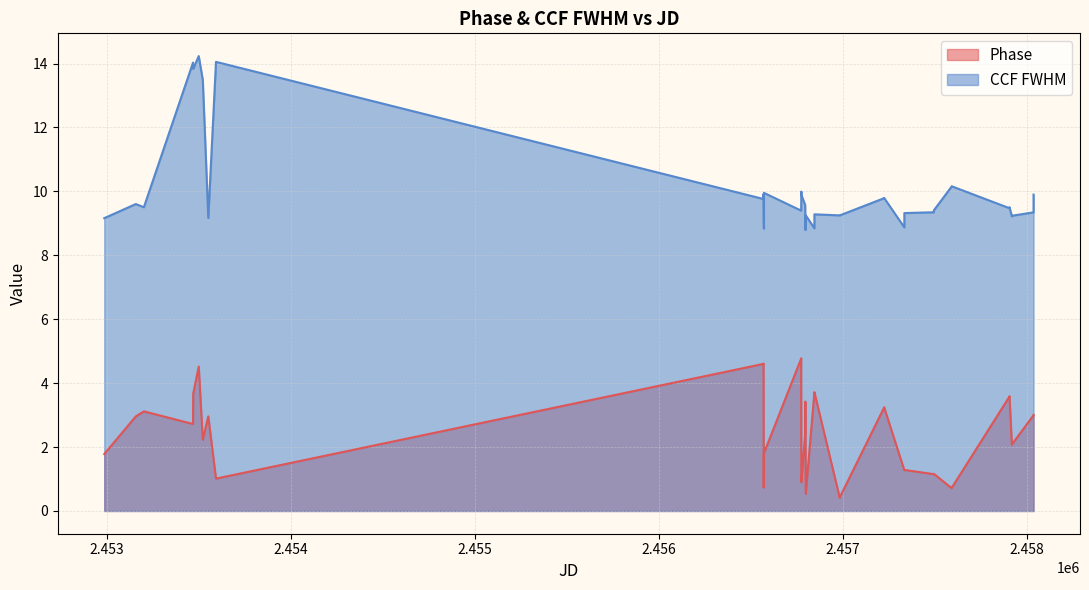

Which series has the largest total across all categories?

CCF FWHM